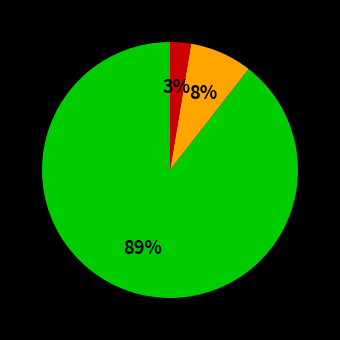

Is there a majority slice in this chart?

Yes